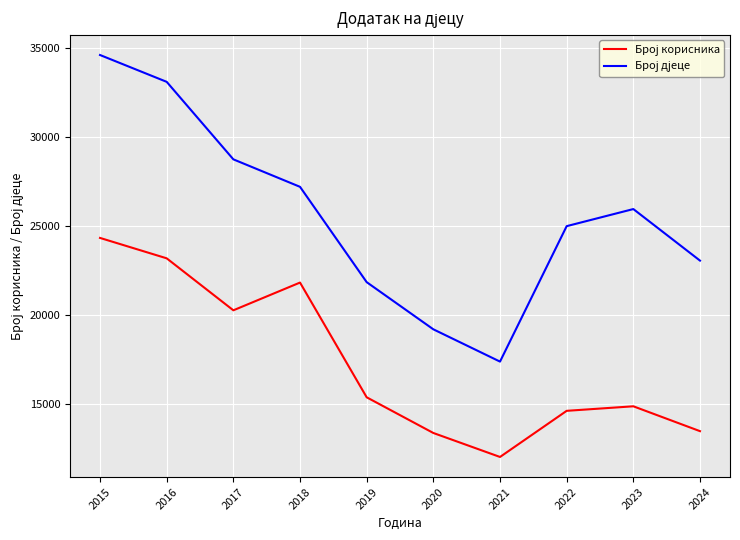

What is the difference between the highest and lowest values at 2016?

9923